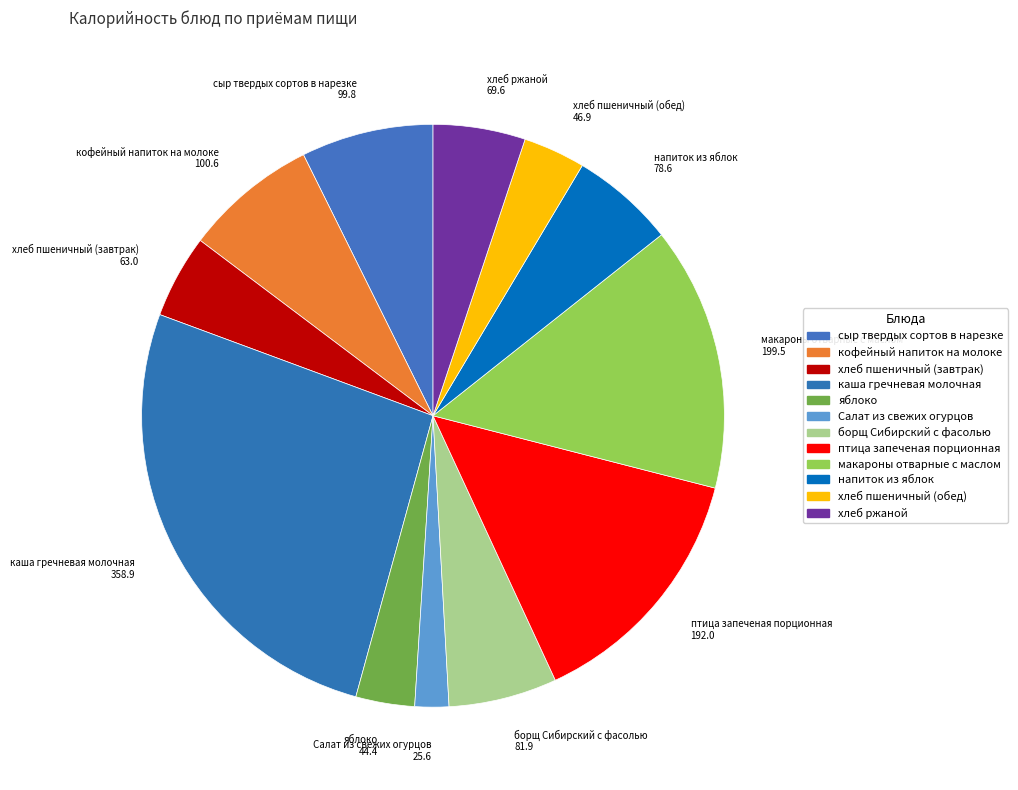

How many segments does this pie chart have?

12